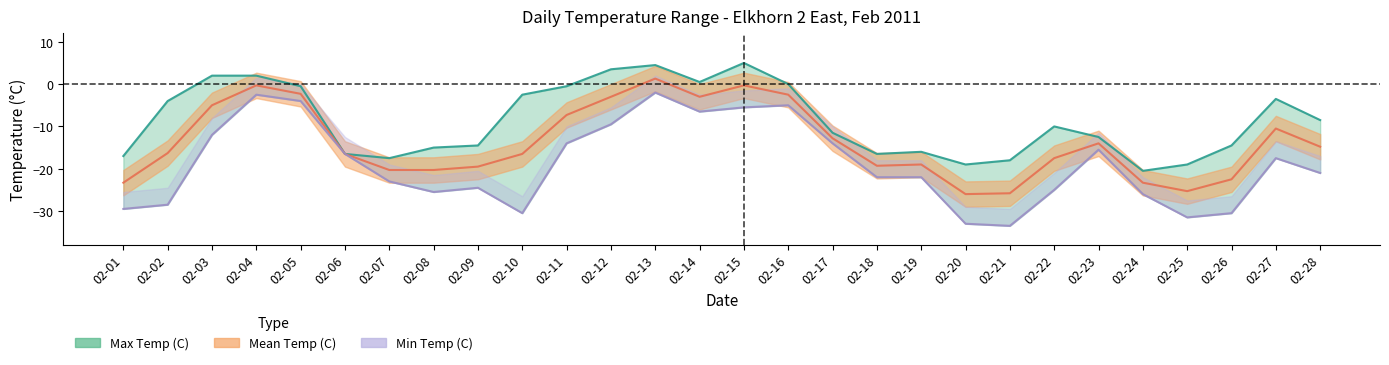

Reading right to left, extract all data points from this chart.

Max Temp (C): 02-28=-8.5	02-27=-3.5	02-26=-14.5	02-25=-19.0	02-24=-20.5	02-23=-12.5	02-22=-10.0	02-21=-18.0	02-20=-19.0	02-19=-16.0	02-18=-16.5	02-17=-11.5	02-16=0.0	02-15=5.0	02-14=0.5	02-13=4.5	02-12=3.5	02-11=-0.5	02-10=-2.5	02-09=-14.5	02-08=-15.0	02-07=-17.5	02-06=-16.5	02-05=-0.5	02-04=2.0	02-03=2.0	02-02=-4.0	02-01=-17.0
Mean Temp (C): 02-28=-14.8	02-27=-10.5	02-26=-22.5	02-25=-25.3	02-24=-23.3	02-23=-14.0	02-22=-17.5	02-21=-25.8	02-20=-26.0	02-19=-19.0	02-18=-19.3	02-17=-12.8	02-16=-2.5	02-15=-0.3	02-14=-3.0	02-13=1.3	02-12=-3.0	02-11=-7.3	02-10=-16.5	02-09=-19.5	02-08=-20.3	02-07=-20.3	02-06=-16.5	02-05=-2.3	02-04=-0.3	02-03=-5.0	02-02=-16.3	02-01=-23.3
Min Temp (C): 02-28=-21.0	02-27=-17.5	02-26=-30.5	02-25=-31.5	02-24=-26.0	02-23=-15.5	02-22=-25.0	02-21=-33.5	02-20=-33.0	02-19=-22.0	02-18=-22.0	02-17=-14.0	02-16=-5.0	02-15=-5.5	02-14=-6.5	02-13=-2.0	02-12=-9.5	02-11=-14.0	02-10=-30.5	02-09=-24.5	02-08=-25.5	02-07=-23.0	02-06=-16.5	02-05=-4.0	02-04=-2.5	02-03=-12.0	02-02=-28.5	02-01=-29.5